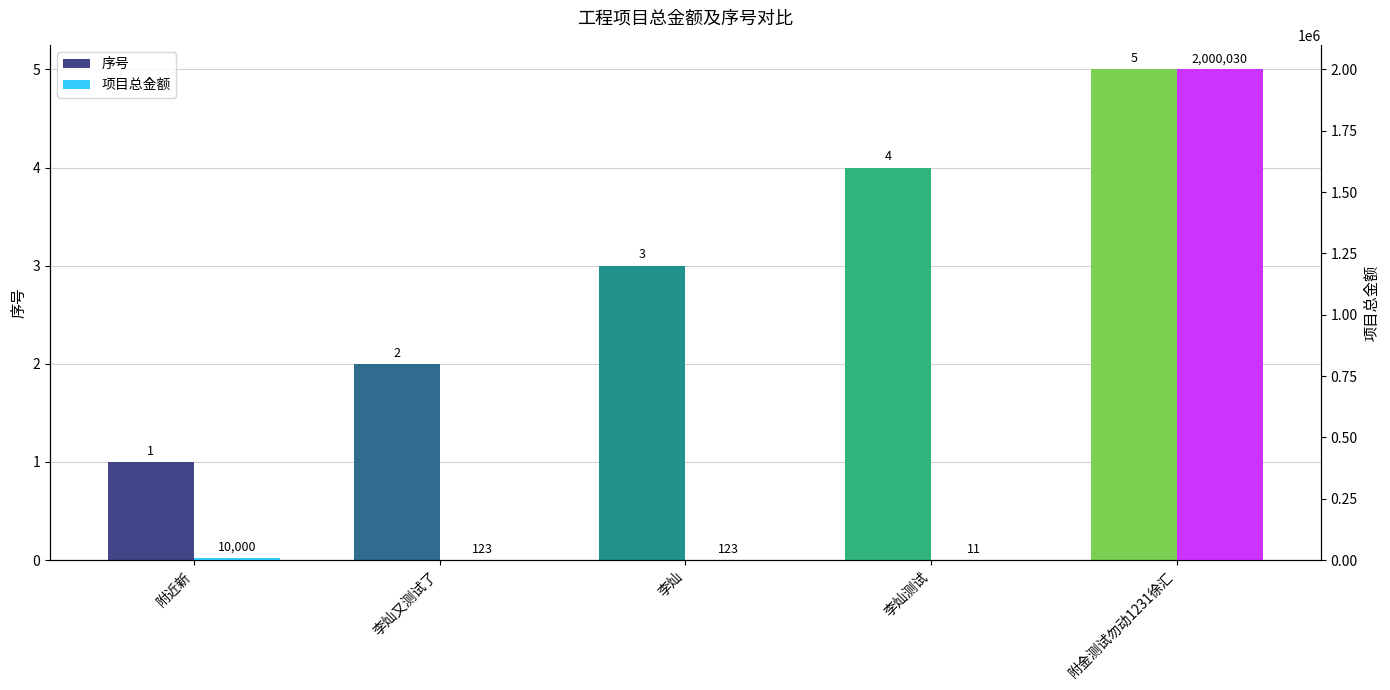

True or false: 序号 has a value of 1 at 李灿又测试了.

False